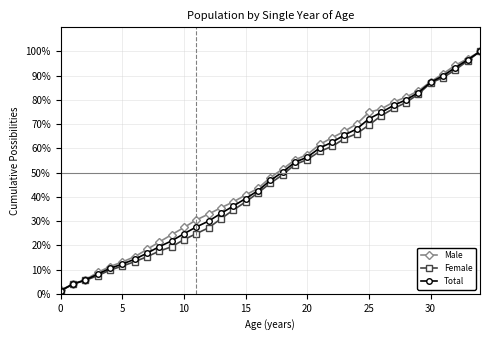

What is the value of the Total point at the 19th from the left?

50.3